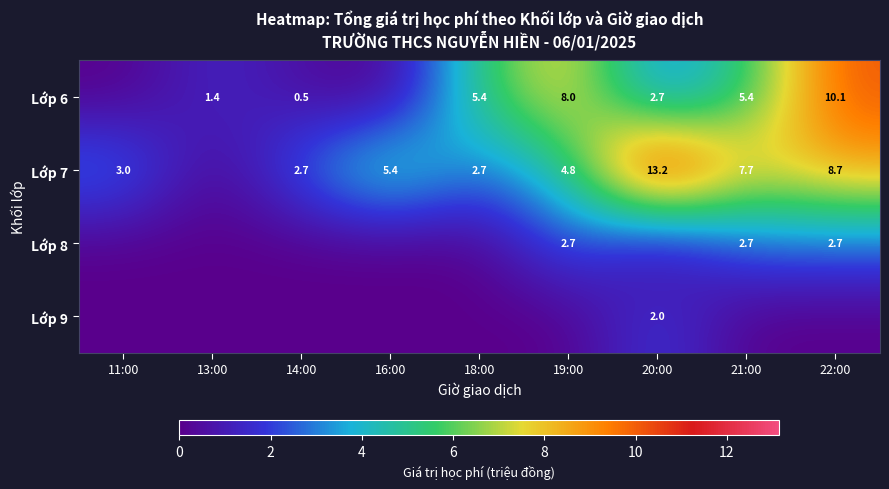

True or false: Lớp 7 has a value of 13.2 at 20:00.

True